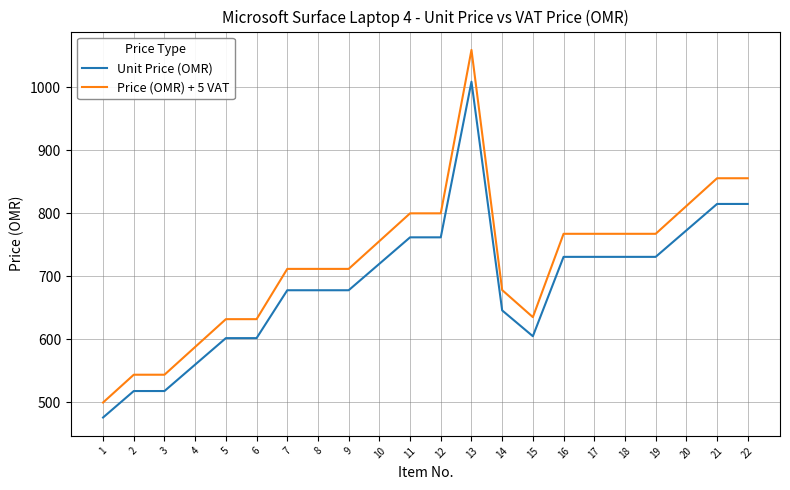

List the series in order of their peak value, lowest first.

Unit Price (OMR), Price (OMR) + 5 VAT